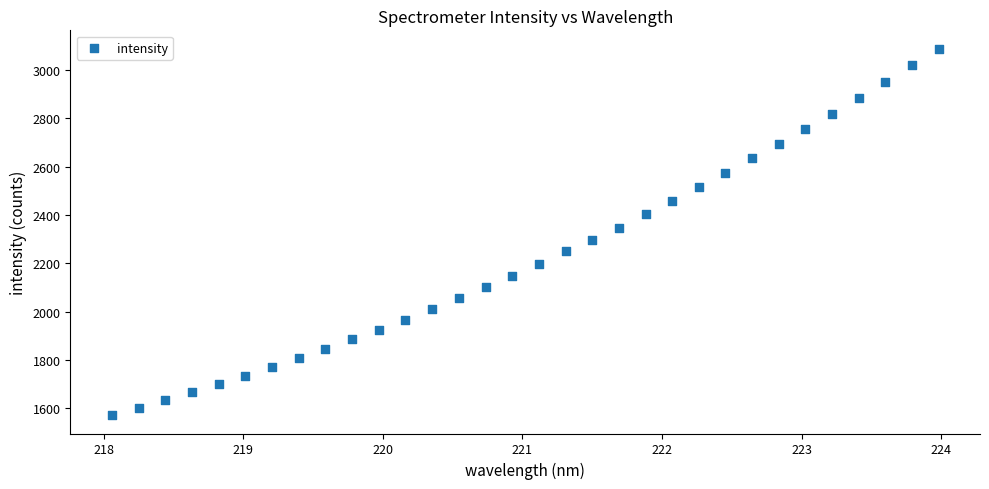

What is the range of Y values (max minus min)?

1517.6